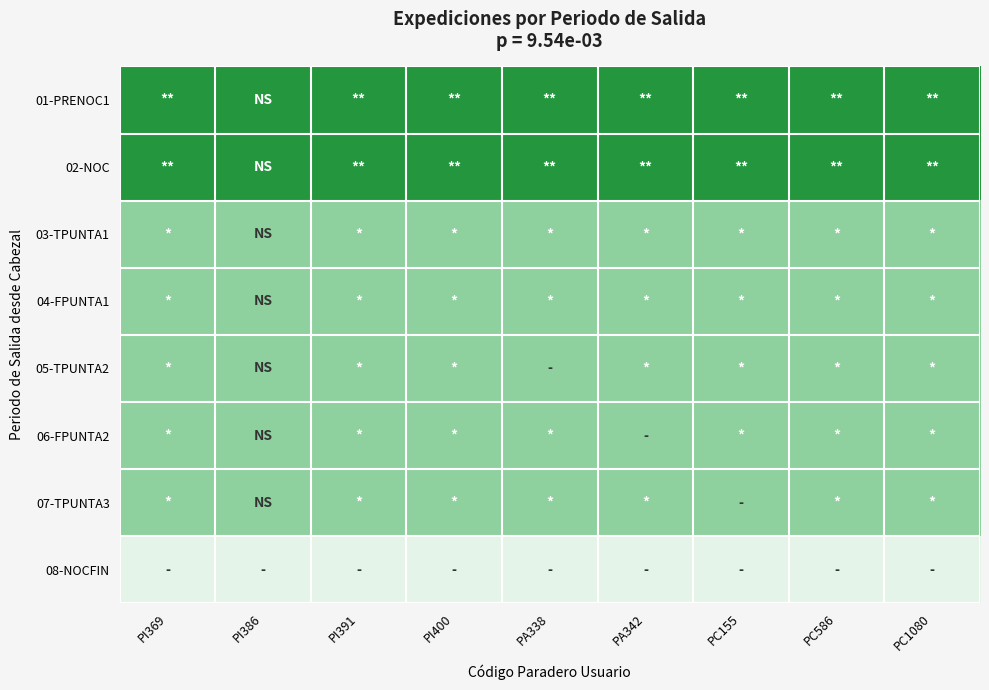

At which category is the sum across all series the highest?

PI369